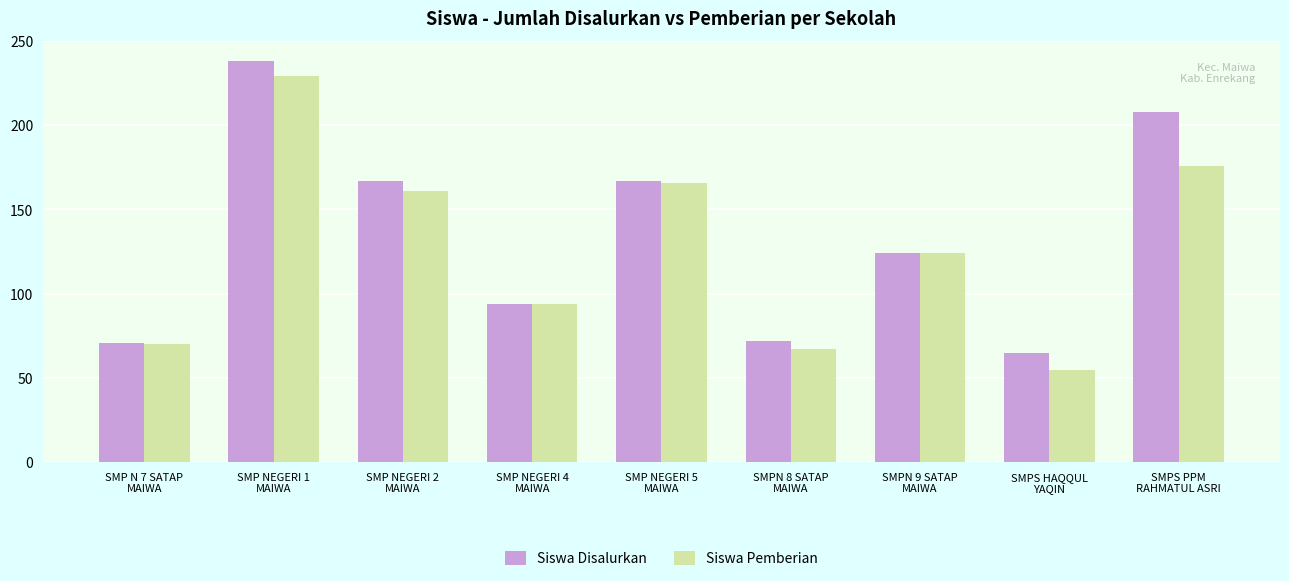

What is the difference between the maximum and minimum values in the Siswa Pemberian series?

174